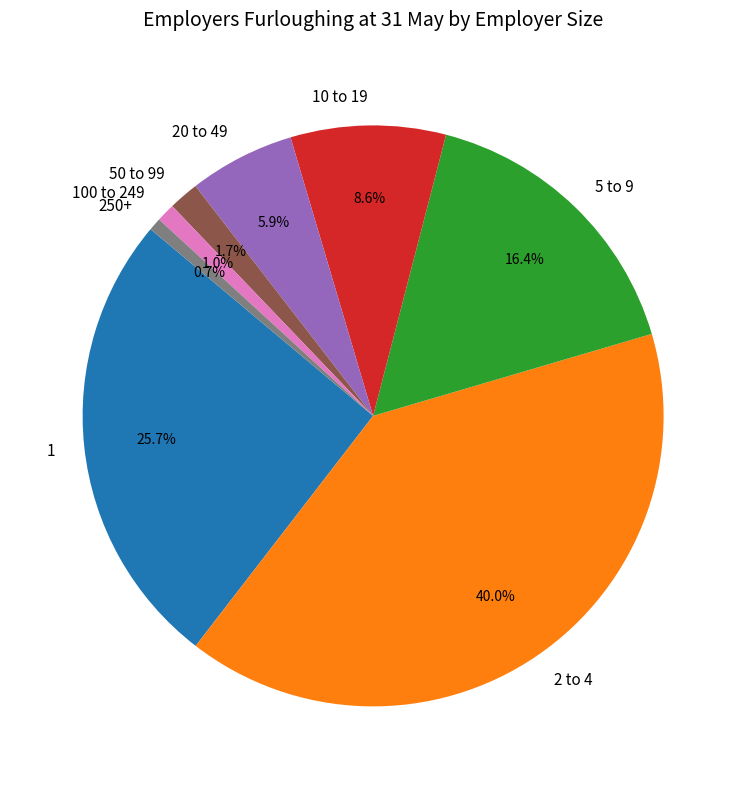

Which has a higher value, 2 to 4 or 5 to 9?

2 to 4